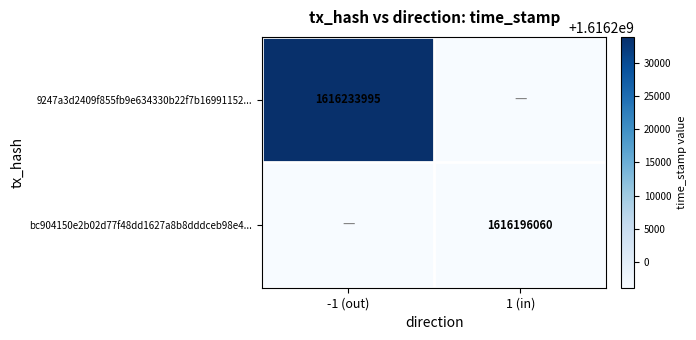

Is it true that 9247a3d2409f855fb9e634330b22f7b16991152... equals 1616233995 at -1 (out)?

True